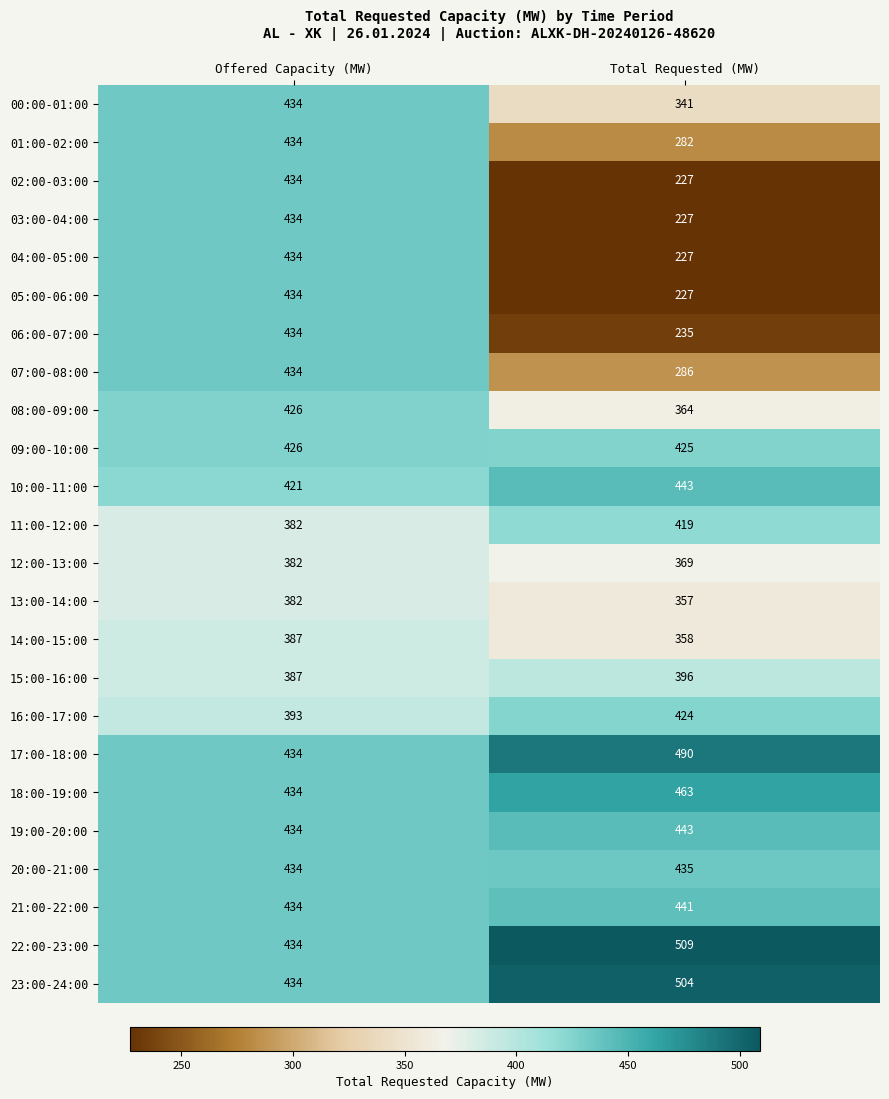

What is the sum of the 09:00-10:00 values at Offered Capacity (MW) and Total Requested (MW)?

851